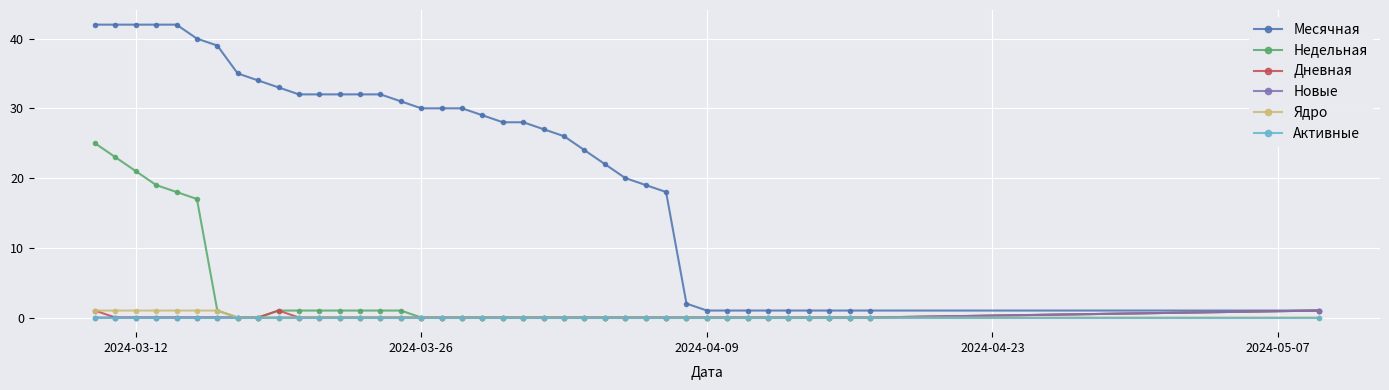

What is the maximum value shown in the chart?

42